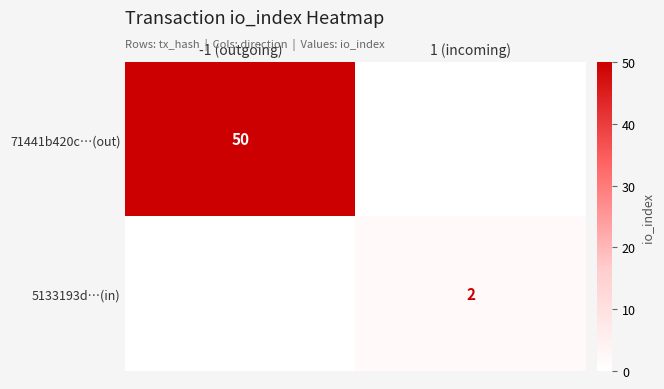

The value of 71441b420c…(out) at -1 (outgoing) is 70. True or false?

False